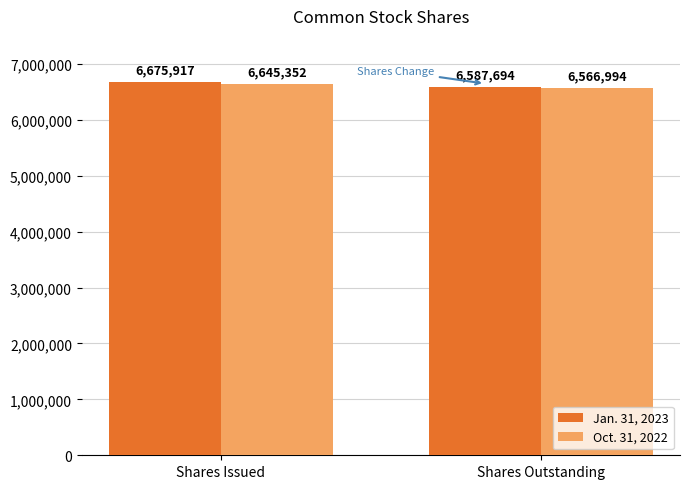

Which category has the highest value across all series?

Shares Issued